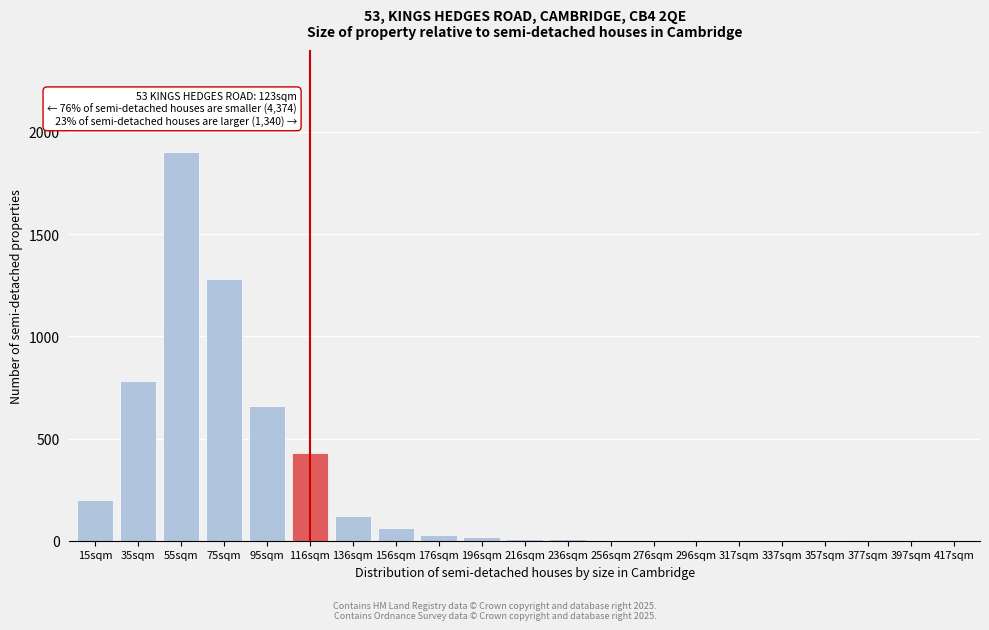

At which category does the chart reach its peak across all series?

55sqm